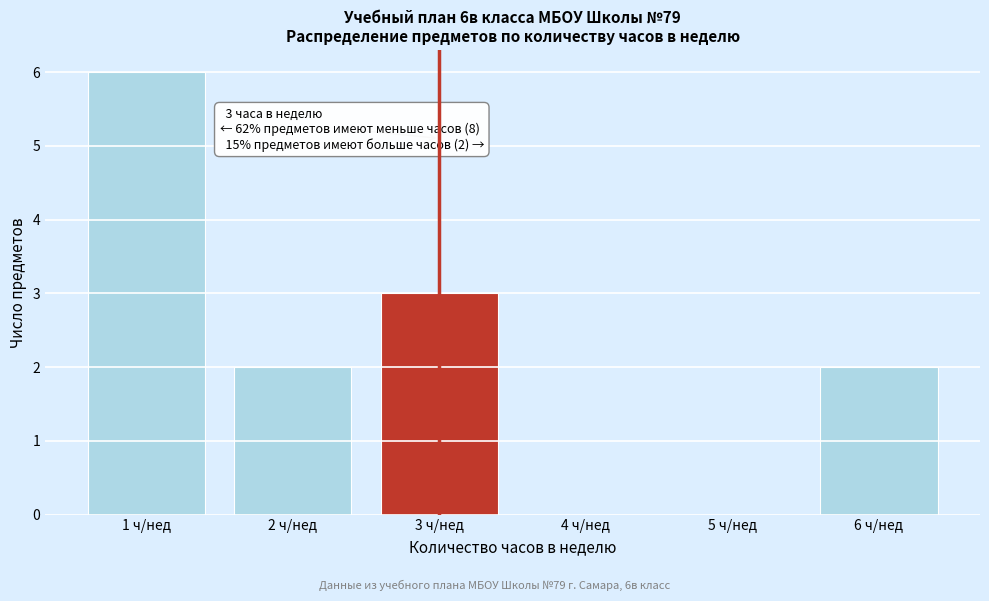

Reading left to right, transcribe all the data shown in this chart.

1 ч/нед=6	2 ч/нед=2	3 ч/нед=3	4 ч/нед=0	5 ч/нед=0	6 ч/нед=2